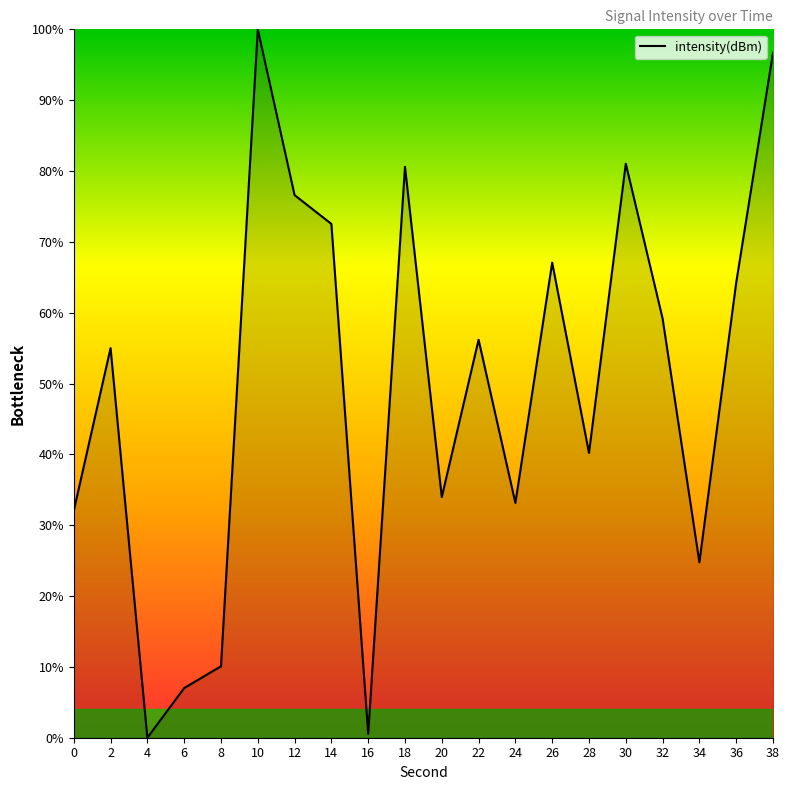

What is the ratio of the value at 34 to the value at 24?

0.7